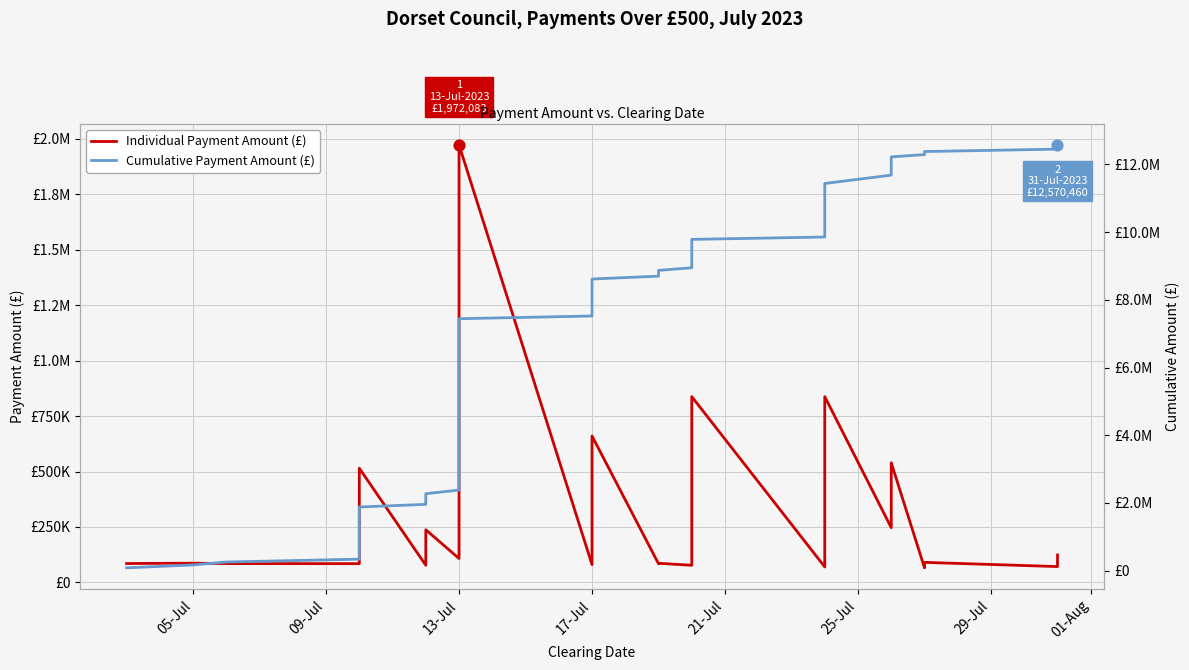

Is the value of Cumulative Payment Amount (£) at 33 greater than the value of Individual Payment Amount (£) at 36?

Yes